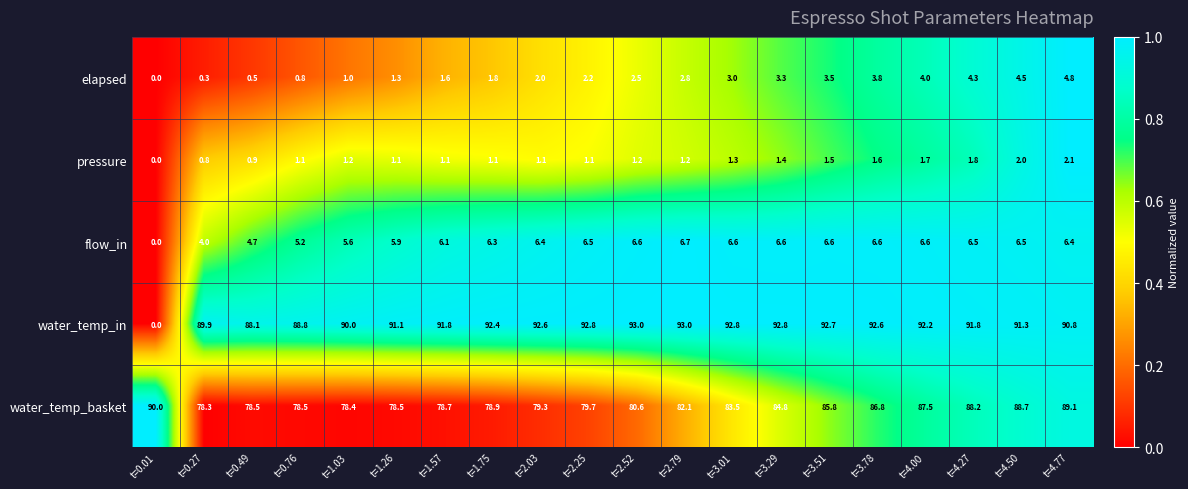

What is the sum of all water_temp_basket values?

1655.9